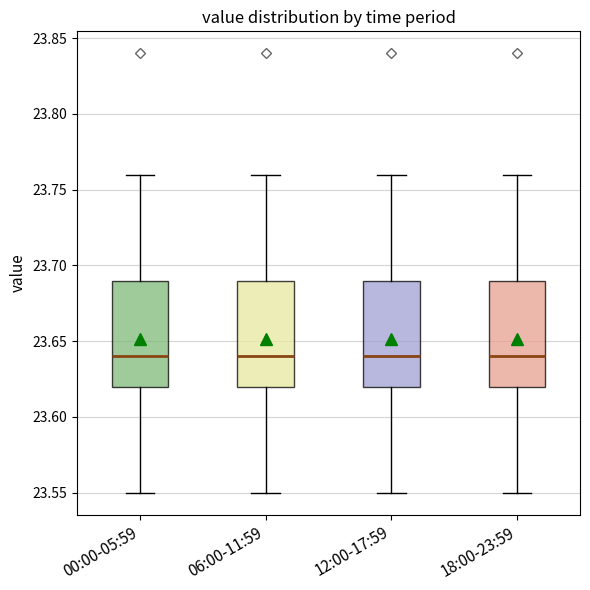

Where is the upper edge of the box for 00:00-05:59 on the y-axis? The values are not printed on the chart, so give them approximately, as read against the axis.

23.69